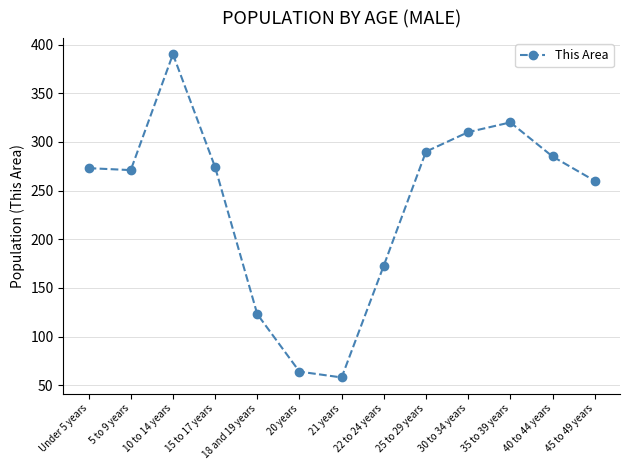

What is the value of the 13th point from the left?

260